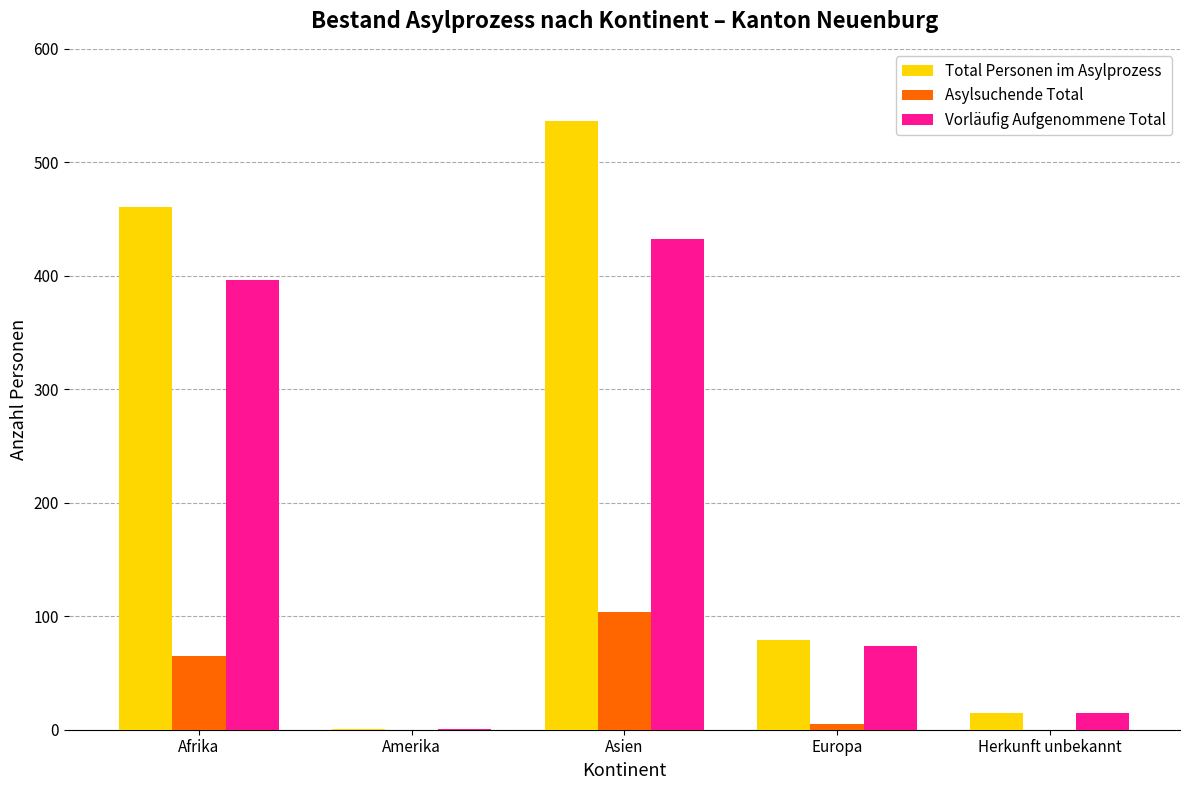

At which label is Vorläufig Aufgenommene Total closest to 216?

Europa